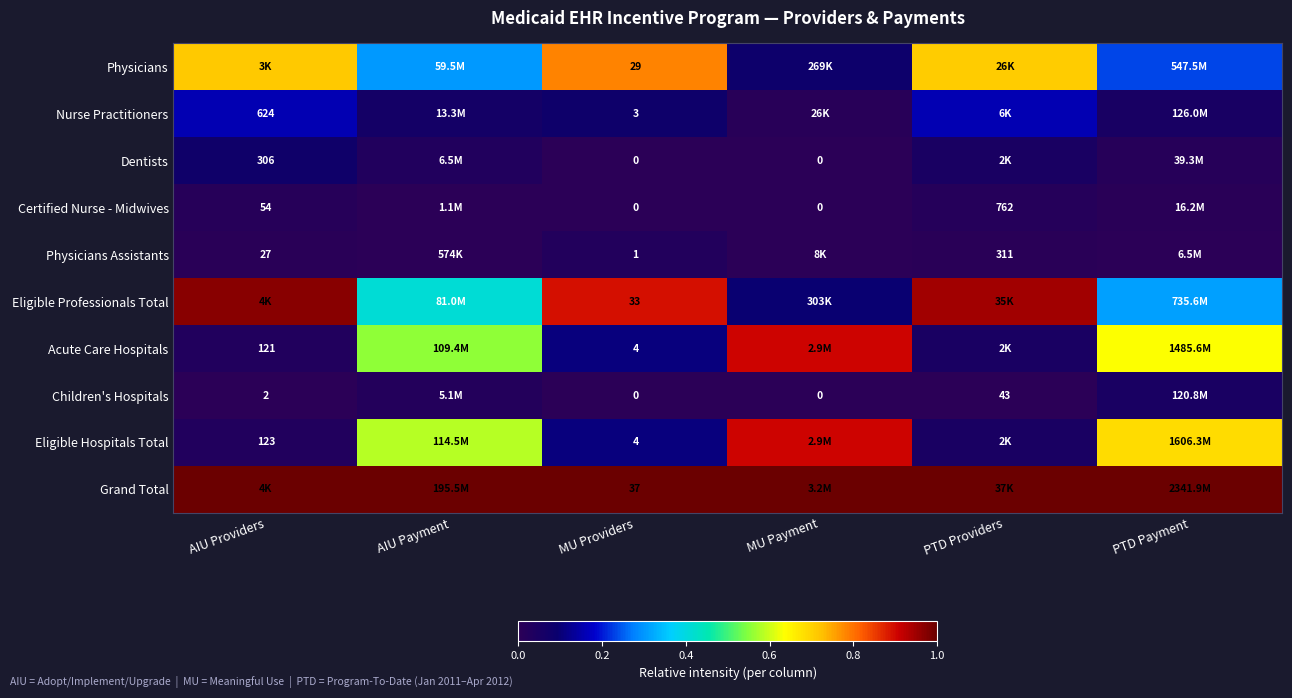

Which category has the lowest value across all series?

MU Providers